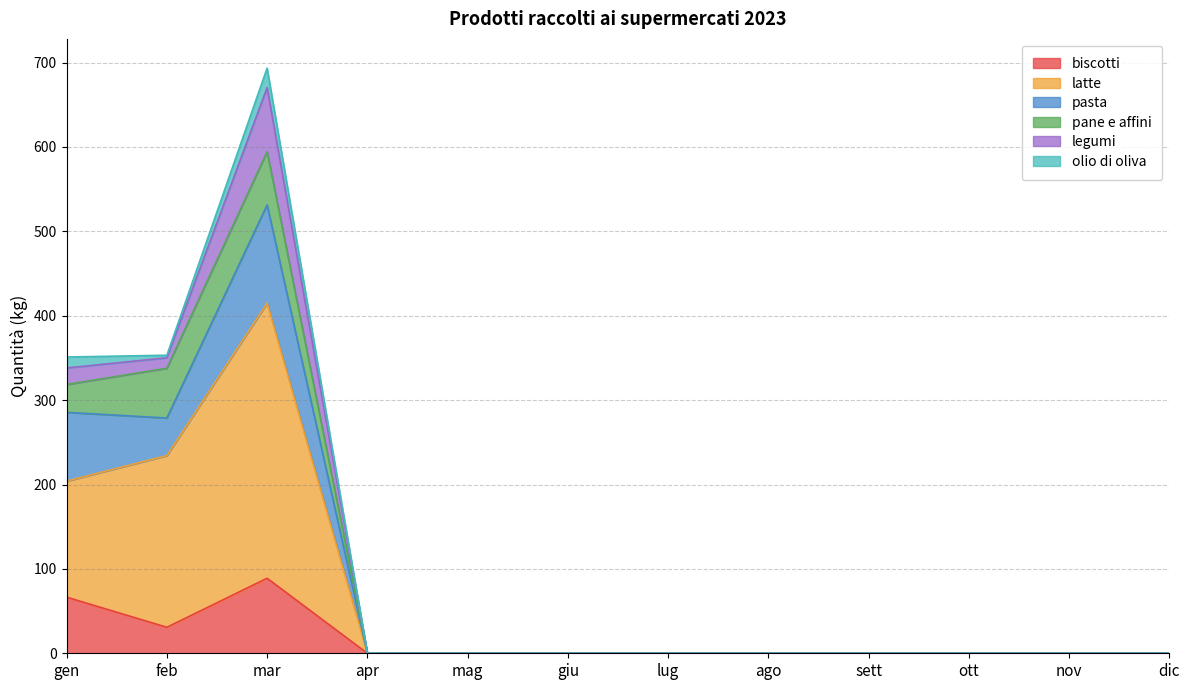

True or false: latte and biscotti cross at least once.

False